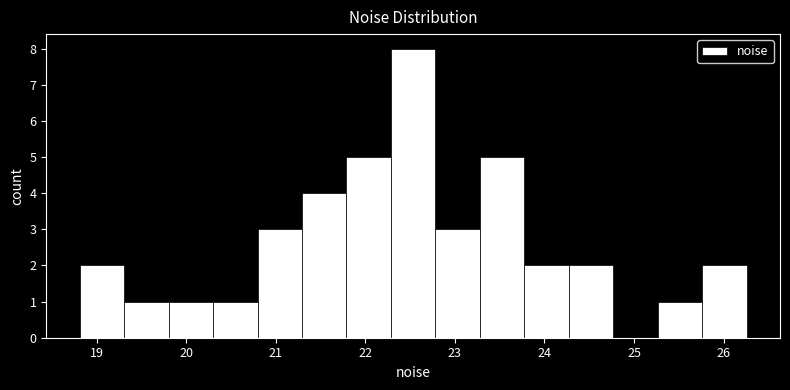

What is the height of the bar covering 22.3 to 22.8 on the x-axis? Neither the bar edges nor the heights are printed on the chart, so give them approximately, as read against the axes.

8